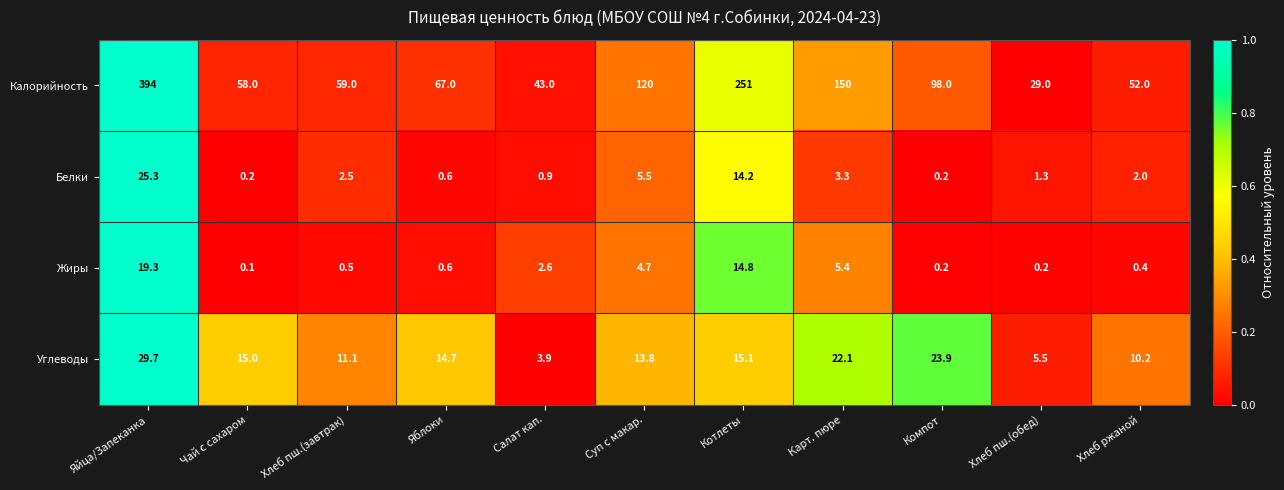

What is the total value across all series at Чай с сахаром?

73.3